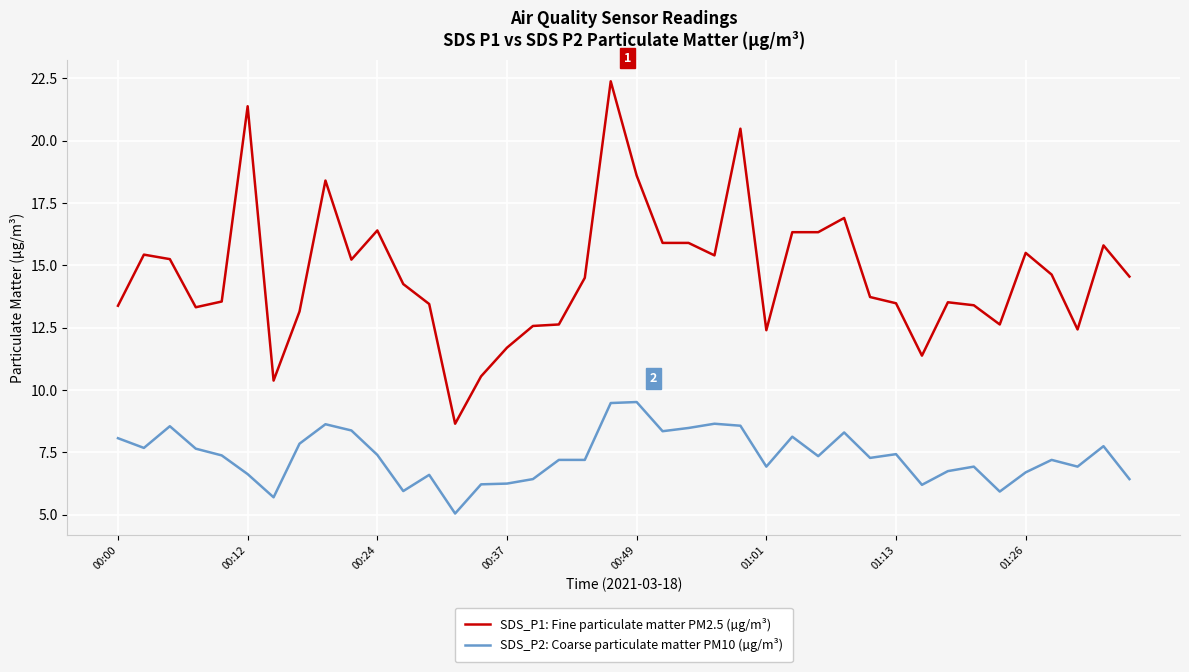

Is this an area chart (filled region under the line)?

No